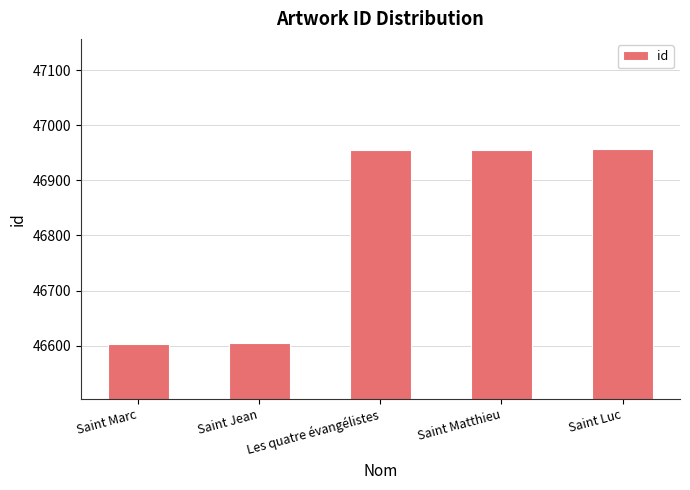

What is the difference between the maximum and minimum values?

354